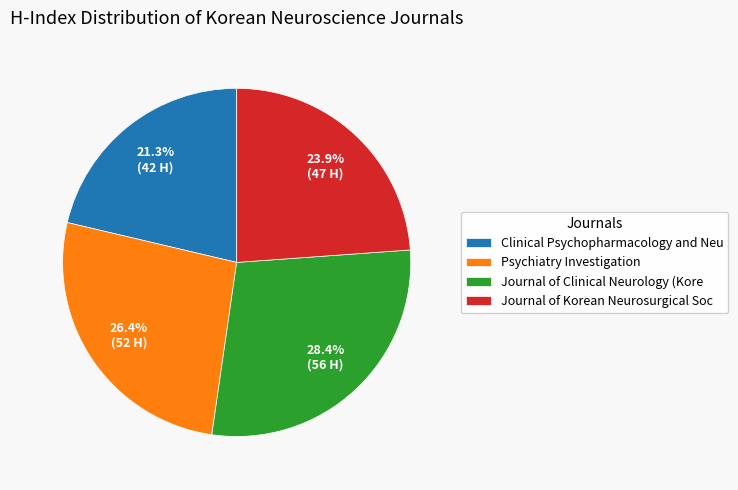

Approximately how many times larger is the value at Clinical Psychopharmacology and Neu compared to Psychiatry Investigation?

0.8